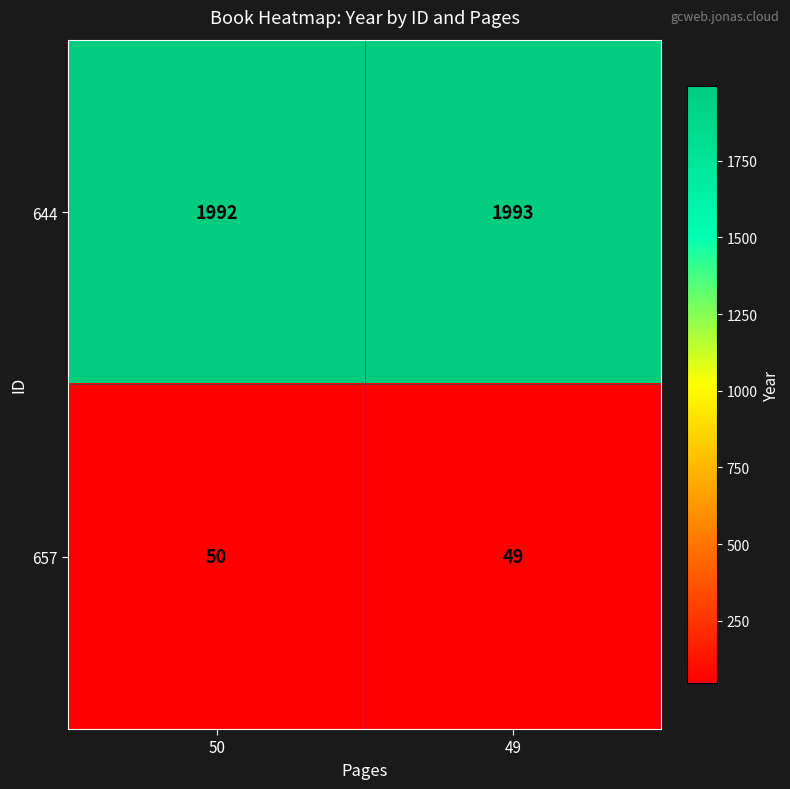

What is the difference between the highest and lowest values at 49?

1944